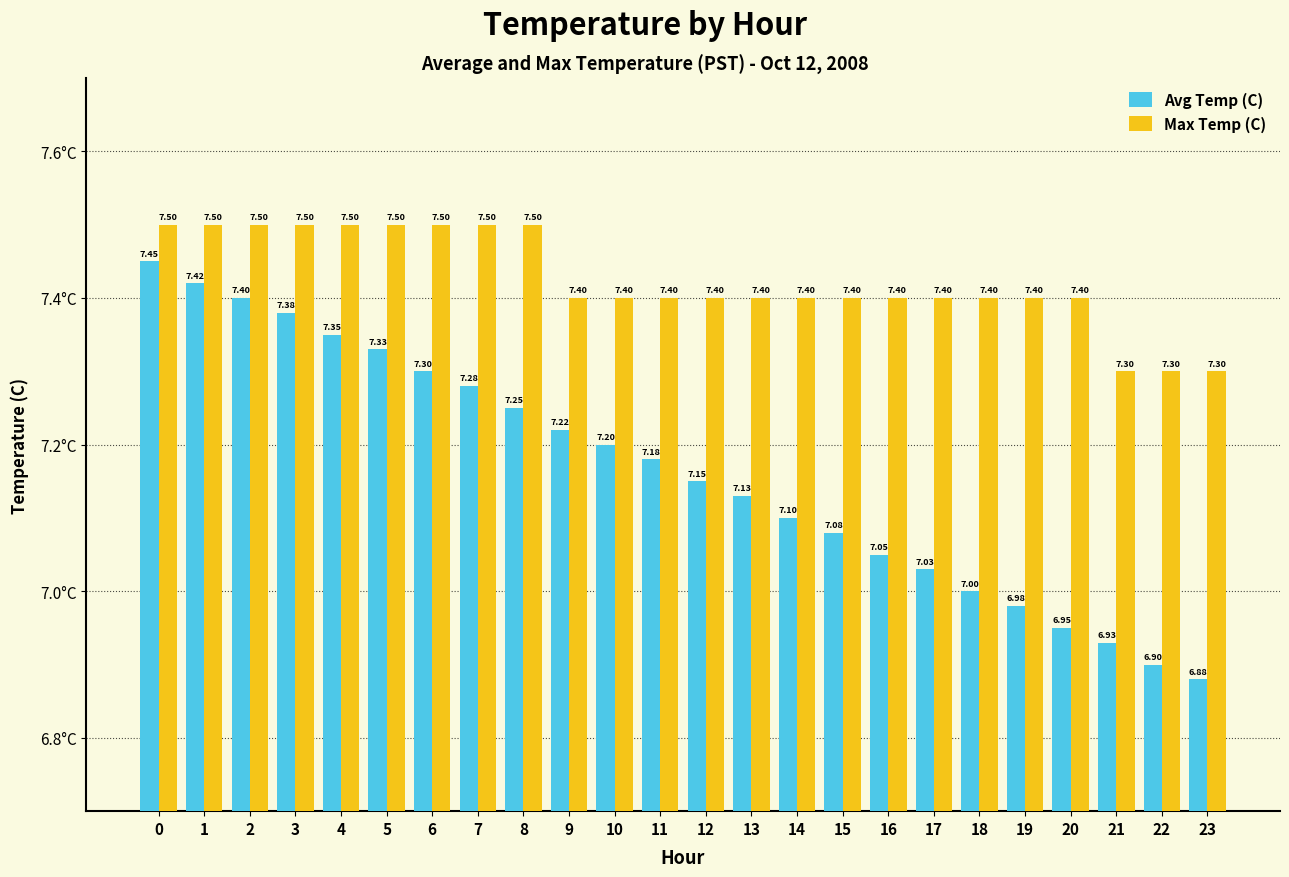

What is the average value of the Max Temp (C) series?

7.4